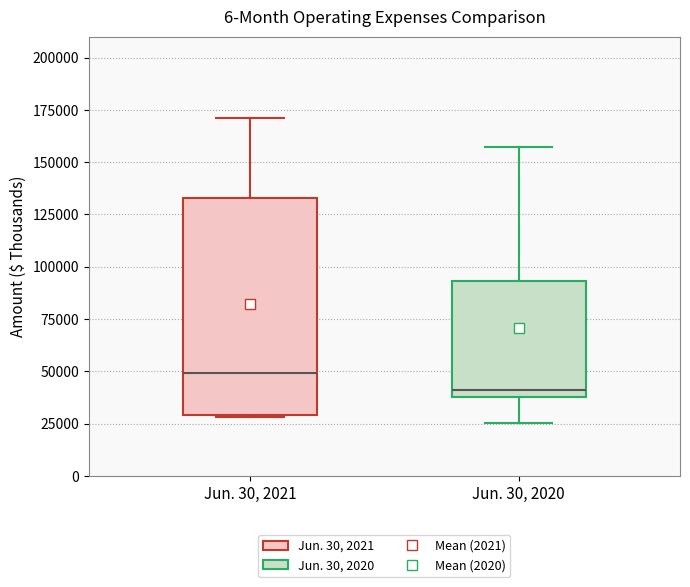

Reading left to right, transcribe this box plot: for each box, give where its median line is, the range the box spans, and where its two whiskers end, as read against the y-axis. The values are not printed on the chart, so give them approximately, as read against the axis.

Jun. 30, 2021: median 50000, box 30000 to 135000, whiskers 30000 to 170000
Jun. 30, 2020: median 40000 (just above the box's lower edge), box 40000 to 95000, whiskers 25000 to 155000